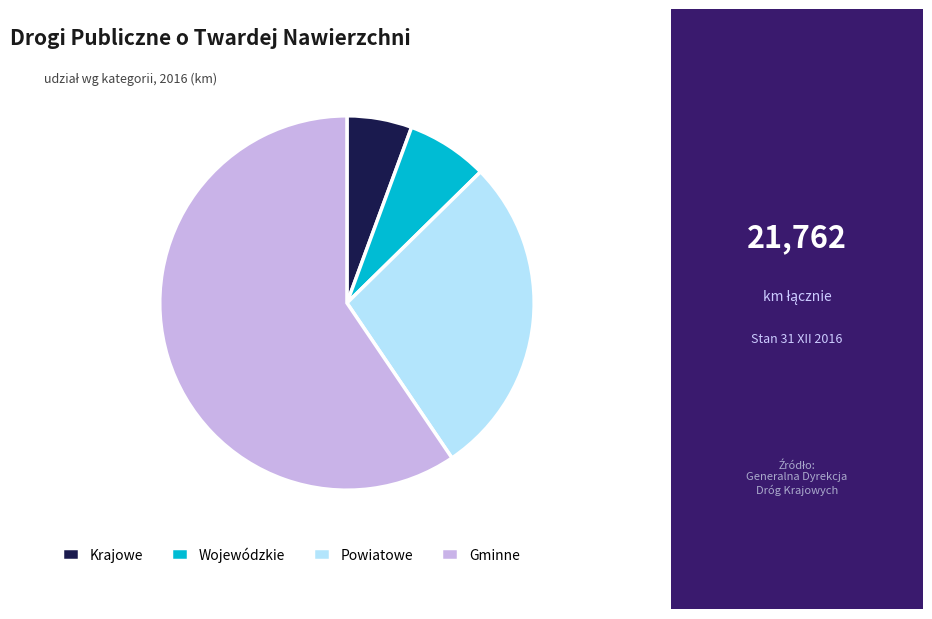

Which has a higher value, Gminne or Wojewódzkie?

Gminne